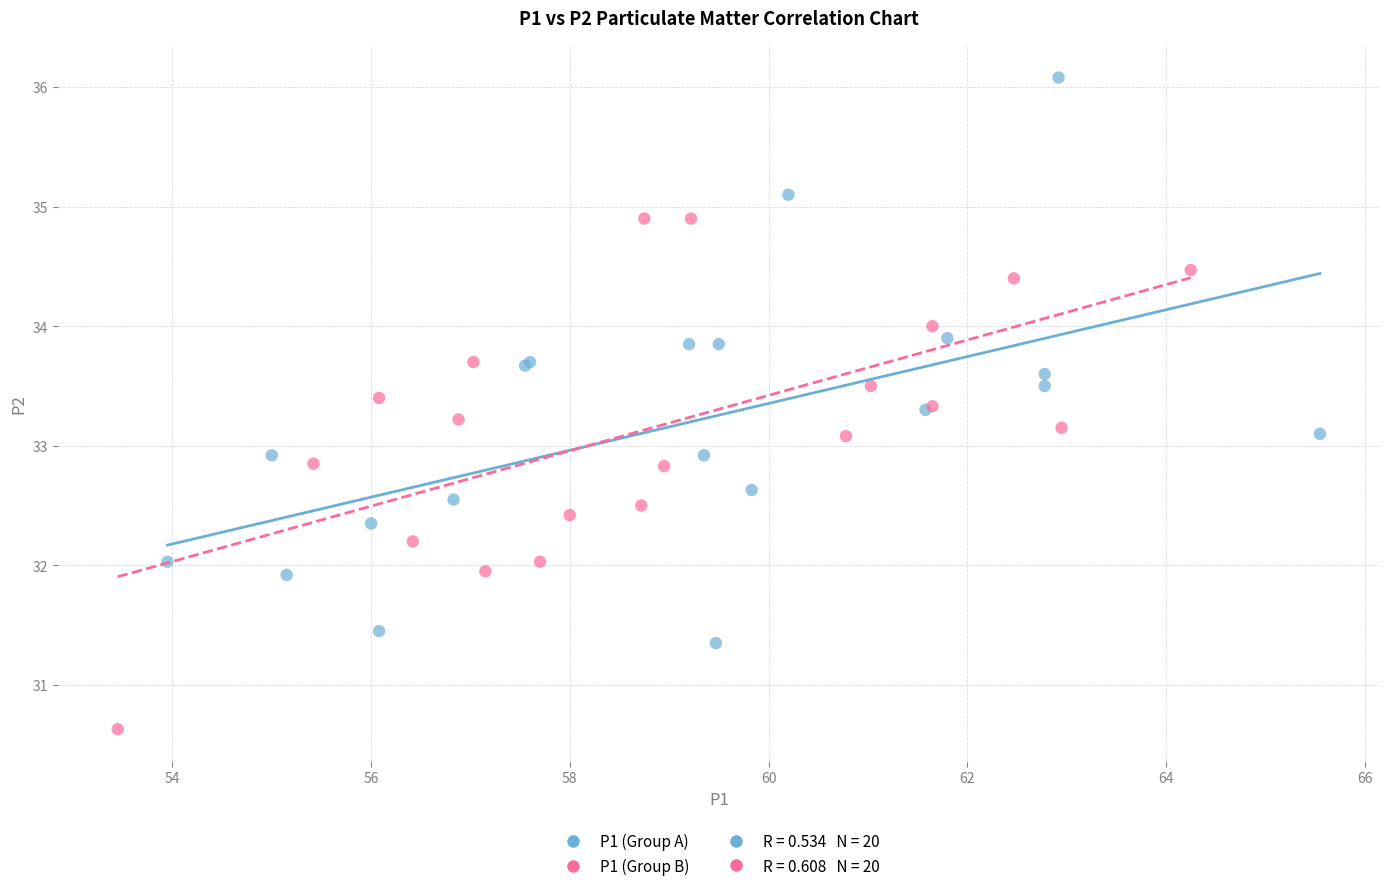

Which series has the largest Y range (max minus min)?

P1 (Group A)